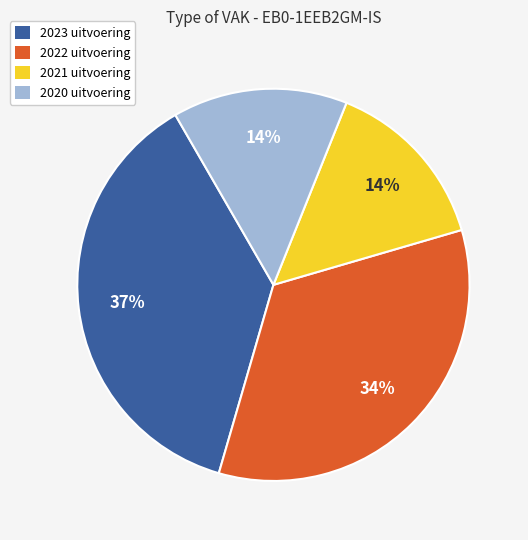

Is the sum of 2022 uitvoering and 2021 uitvoering greater than half?

No